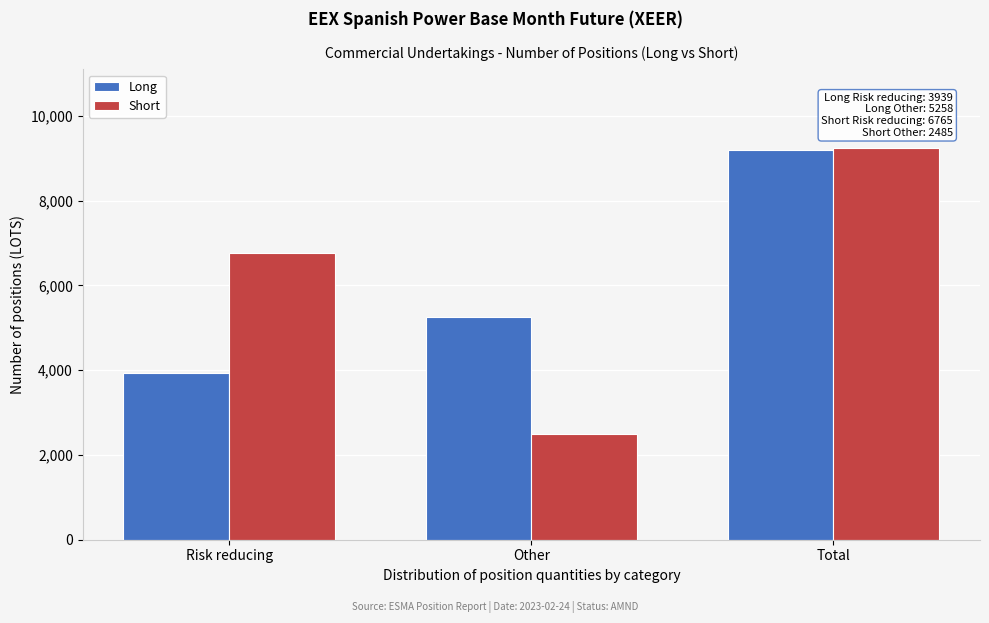

Reading left to right, what are all the values shown in this chart?

Long: 3939	5258	9197
Short: 6765	2485	9250